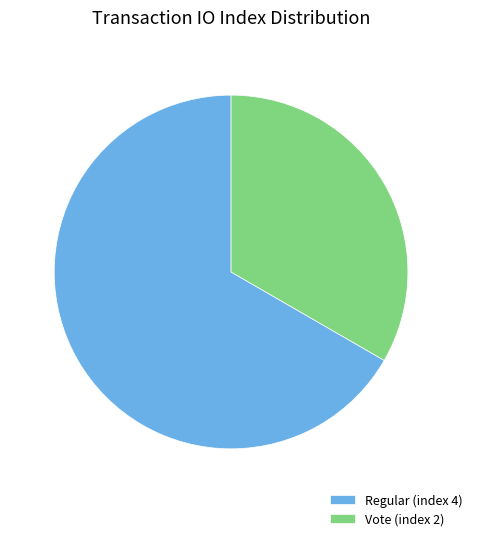

Which category has the biggest portion of the pie?

Regular (index 4)